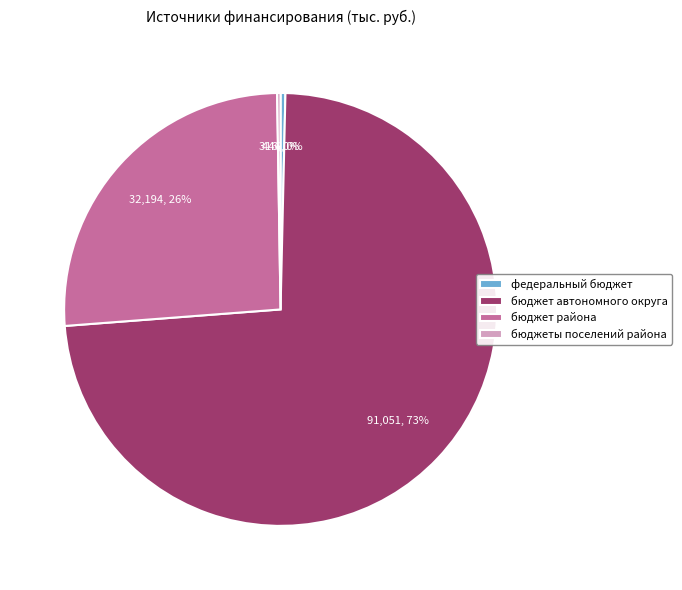

Which slice represents more than half of the pie?

бюджет автономного округа